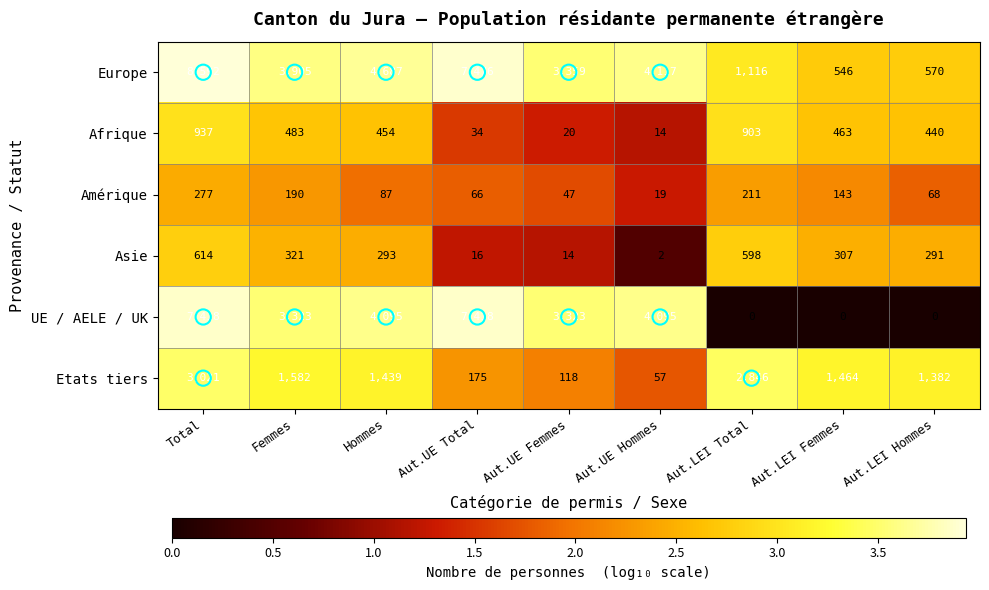

Which series changed the most between Femmes and Aut.UE Femmes?

Etats tiers